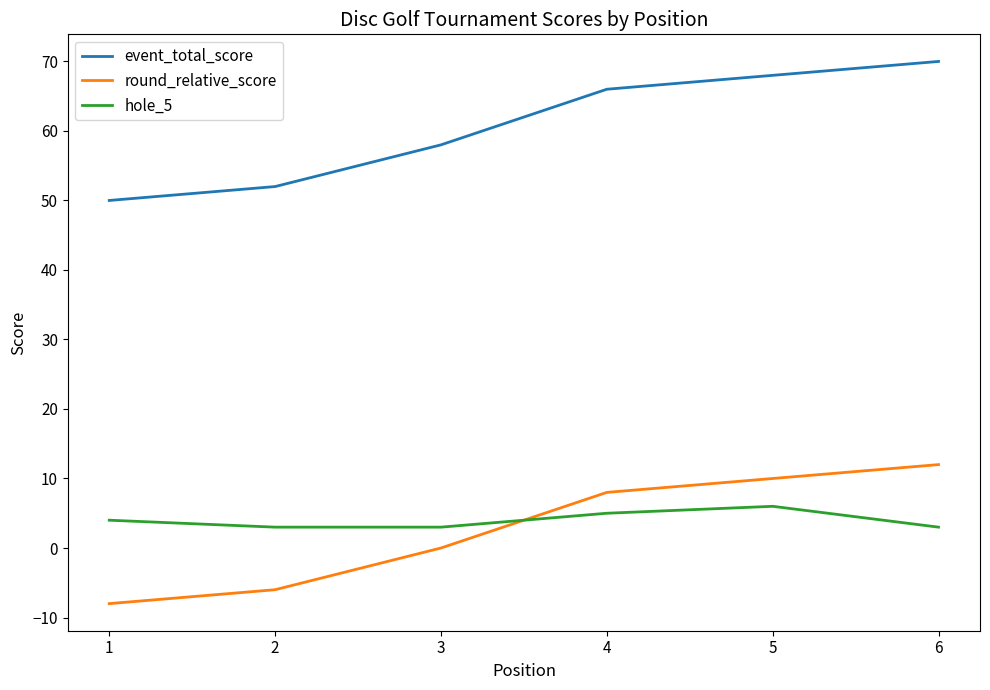

What is the difference between the highest and lowest values at 2?

58